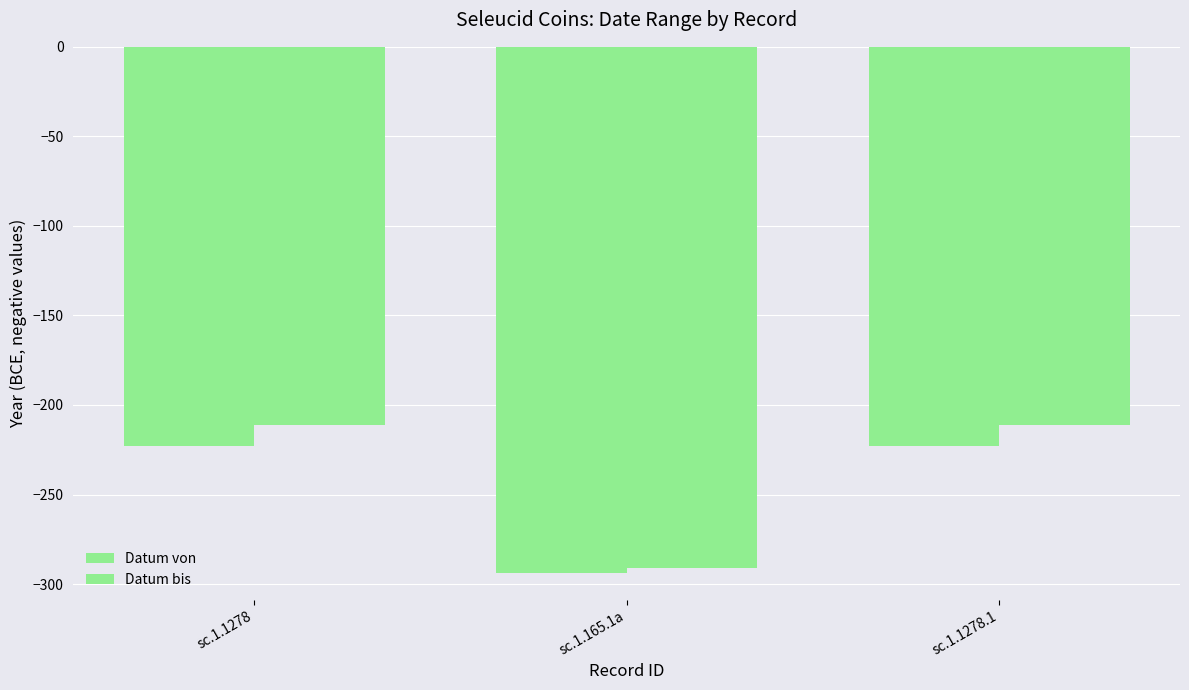

List the series in order of their overall mean, lowest first.

Datum von, Datum bis